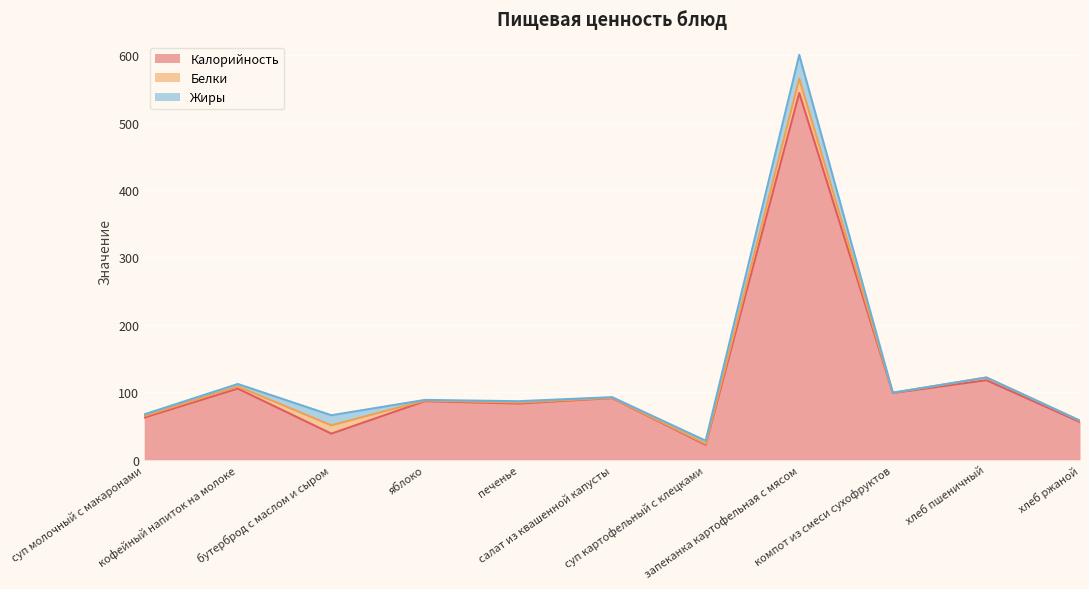

Reading right to left, transcribe all the data shown in this chart.

Калорийность: хлеб ржаной=56.0	хлеб пшеничный=118.0	компот из смеси сухофруктов=99.0	запеканка картофельная с мясом=543.9	суп картофельный с клецками=22.2	салат из квашенной капусты=91.5	печенье=83.4	яблоко=86.9	бутерброд с маслом и сыром=38.8	кофейный напиток на молоке=105.6	суп молочный с макаронами=62.6
Белки: хлеб ржаной=2.0	хлеб пшеничный=4.0	компот из смеси сухофруктов=0.5	запеканка картофельная с мясом=21.1	суп картофельный с клецками=1.6	салат из квашенной капусты=0.4	печенье=1.5	яблоко=0.9	бутерброд с маслом и сыром=12.3	кофейный напиток на молоке=3.2	суп молочный с макаронами=2.3
Жиры: хлеб ржаной=0.0	хлеб пшеничный=0.0	компот из смеси сухофруктов=0.0	запеканка картофельная с мясом=35.4	суп картофельный с клецками=4.5	салат из квашенной капусты=1.0	печенье=2.0	яблоко=0.9	бутерброд с маслом и сыром=14.9	кофейный напиток на молоке=3.5	суп молочный с макаронами=2.5